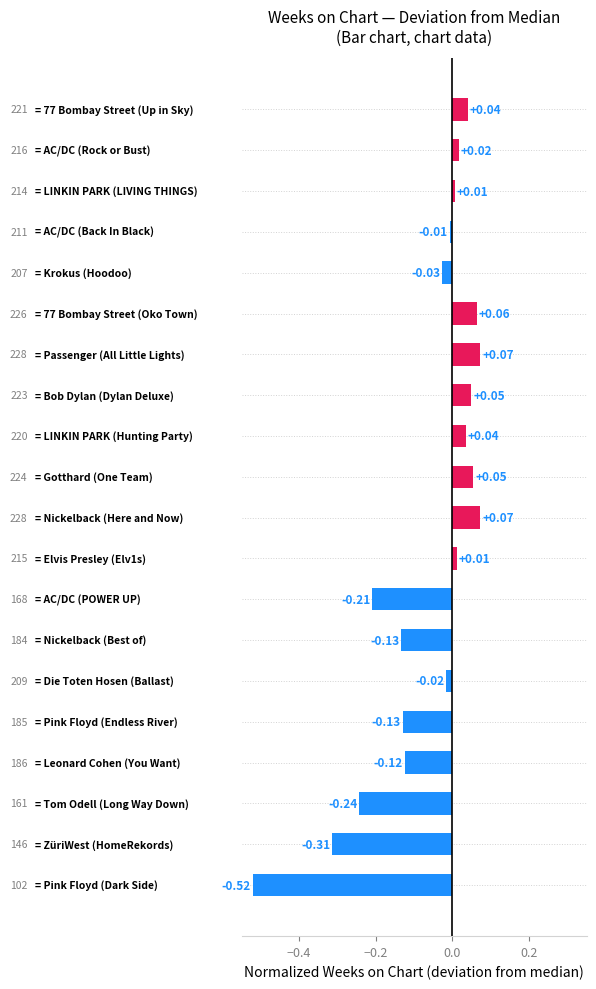

Count the number of values greater than 0.

10